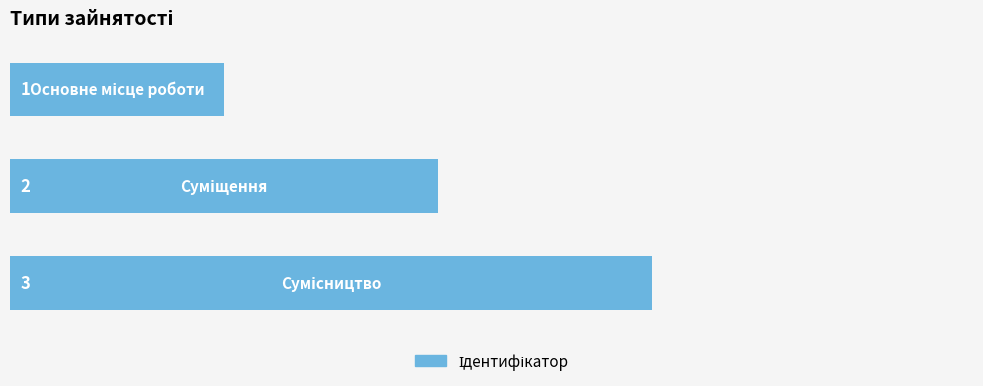

What is the value of the 3rd bar from the top?

3